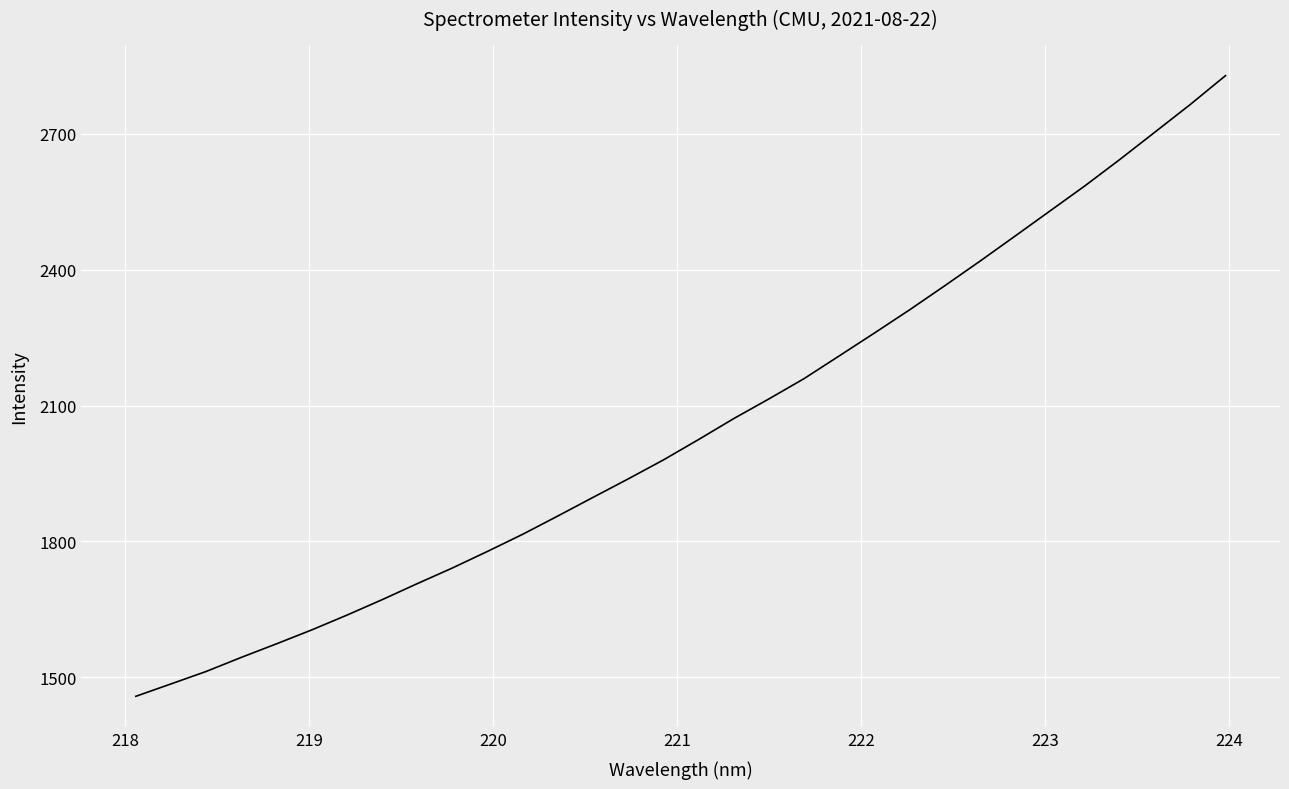

What is the smallest value displayed?

1458.2